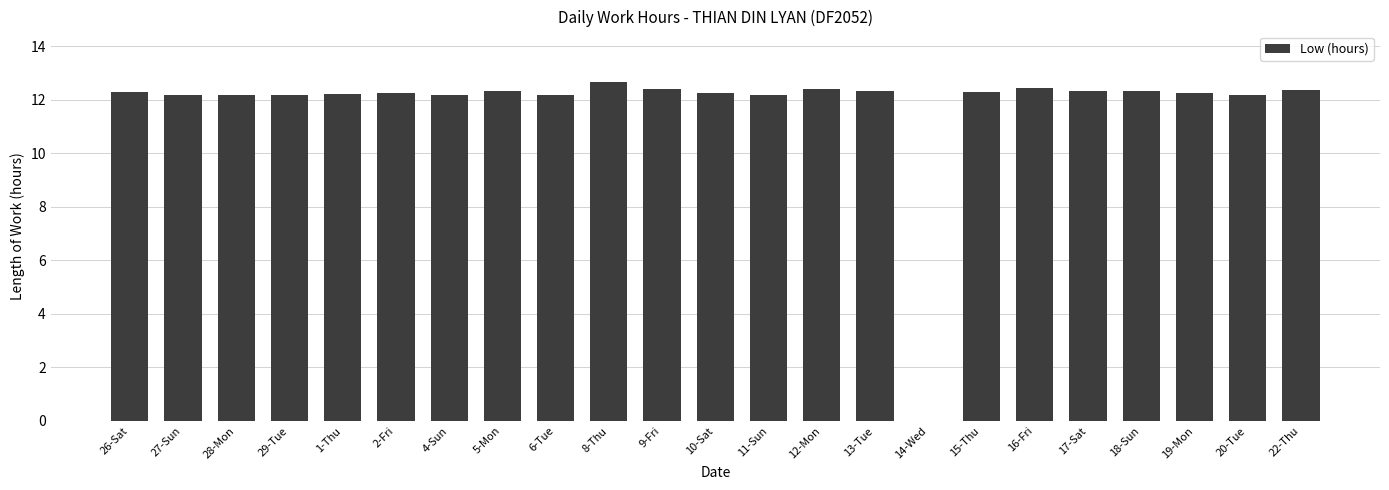

At which label is the value closest to 6?

14-Wed